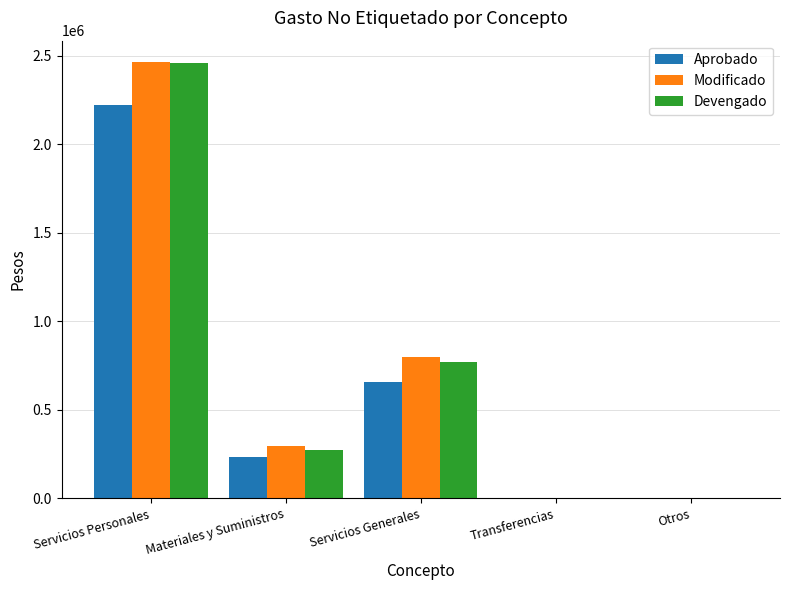

What is the highest value of the Aprobado series?

2222818.9